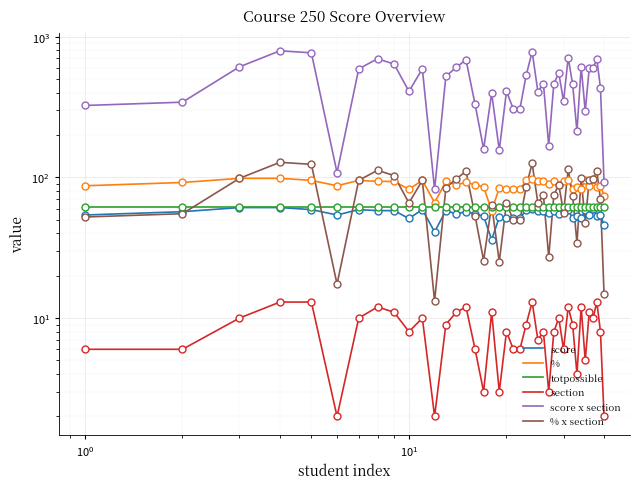

At $\mathdefault{10^{-2}}$, list the series in order from smallest to largest.

section, % x section, score, totpossible, %, score x section